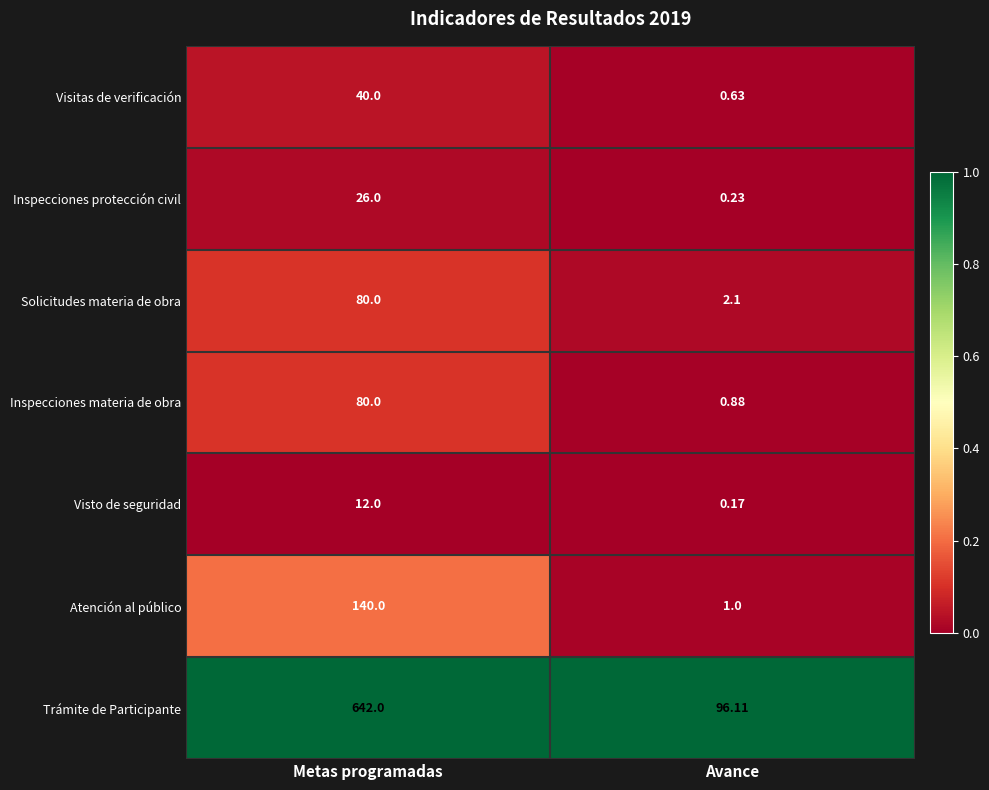

Which series changed the most between Metas programadas and Avance?

Trámite de Participante